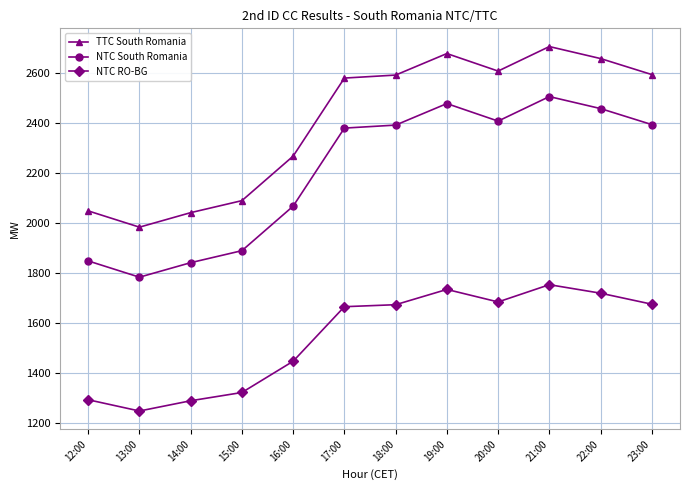

What is the minimum value for NTC RO-BG?

1247